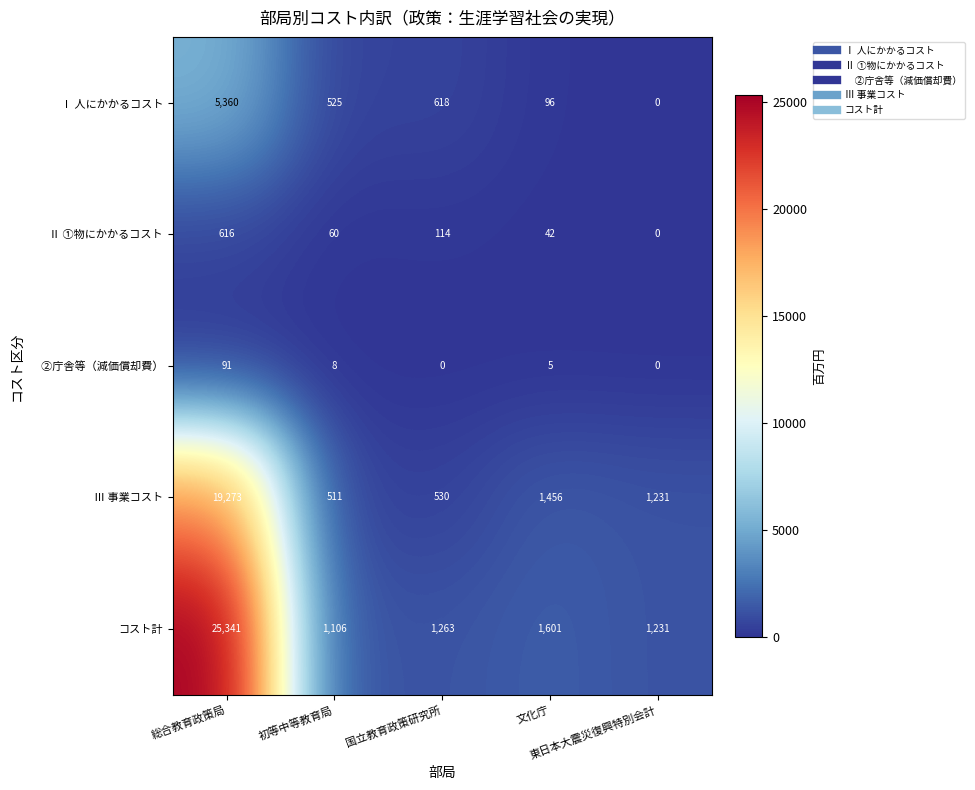

What is the maximum value shown in the chart?

25341